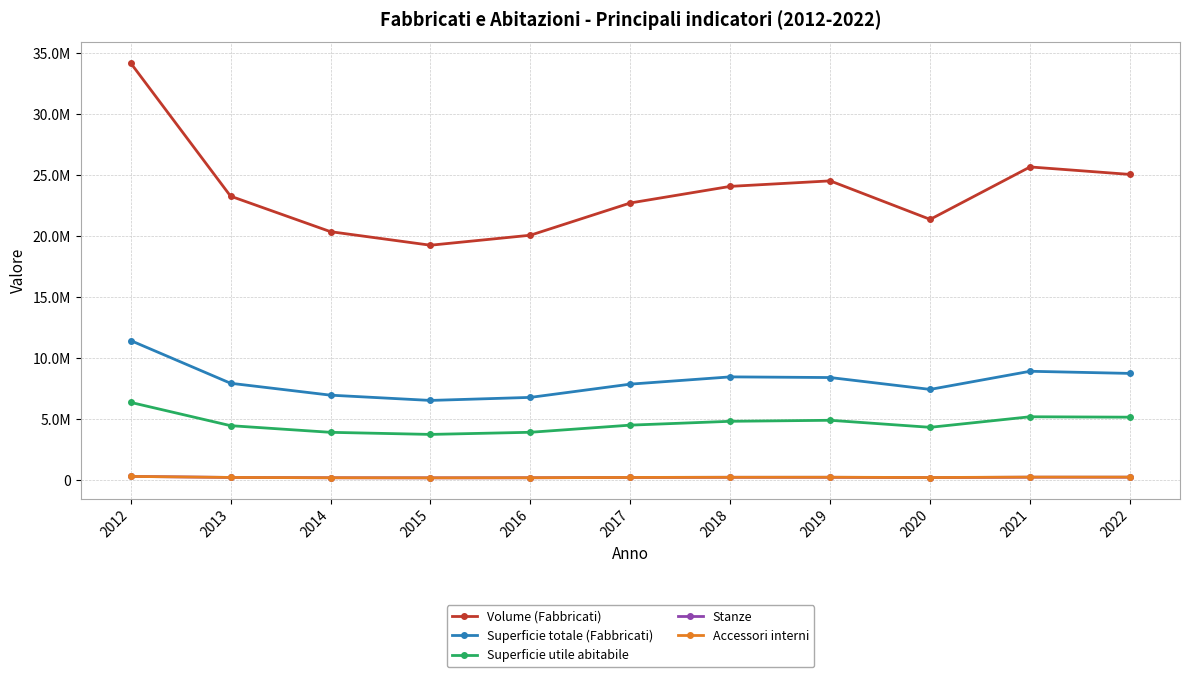

Rank the series at 2013 from highest to lowest value.

Volume (Fabbricati), Superficie totale (Fabbricati), Superficie utile abitabile, Accessori interni, Stanze